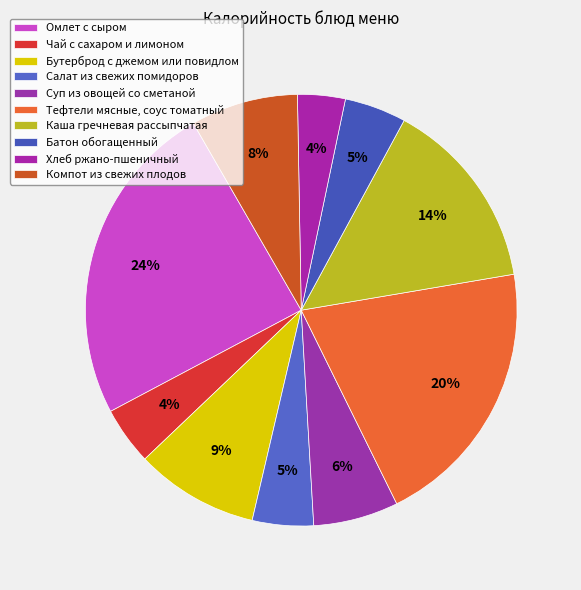

Count the number of slices in the pie.

10